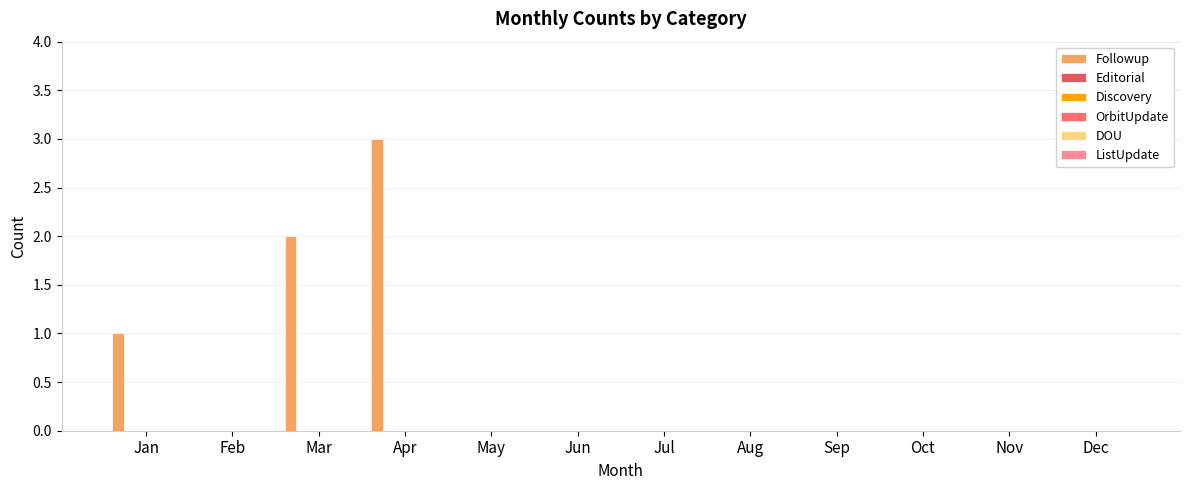

Reading left to right, what are all the values shown in this chart?

Followup: Jan=1	Feb=0	Mar=2	Apr=3	May=0	Jun=0	Jul=0	Aug=0	Sep=0	Oct=0	Nov=0	Dec=0
Editorial: Jan=0	Feb=0	Mar=0	Apr=0	May=0	Jun=0	Jul=0	Aug=0	Sep=0	Oct=0	Nov=0	Dec=0
Discovery: Jan=0	Feb=0	Mar=0	Apr=0	May=0	Jun=0	Jul=0	Aug=0	Sep=0	Oct=0	Nov=0	Dec=0
OrbitUpdate: Jan=0	Feb=0	Mar=0	Apr=0	May=0	Jun=0	Jul=0	Aug=0	Sep=0	Oct=0	Nov=0	Dec=0
DOU: Jan=0	Feb=0	Mar=0	Apr=0	May=0	Jun=0	Jul=0	Aug=0	Sep=0	Oct=0	Nov=0	Dec=0
ListUpdate: Jan=0	Feb=0	Mar=0	Apr=0	May=0	Jun=0	Jul=0	Aug=0	Sep=0	Oct=0	Nov=0	Dec=0